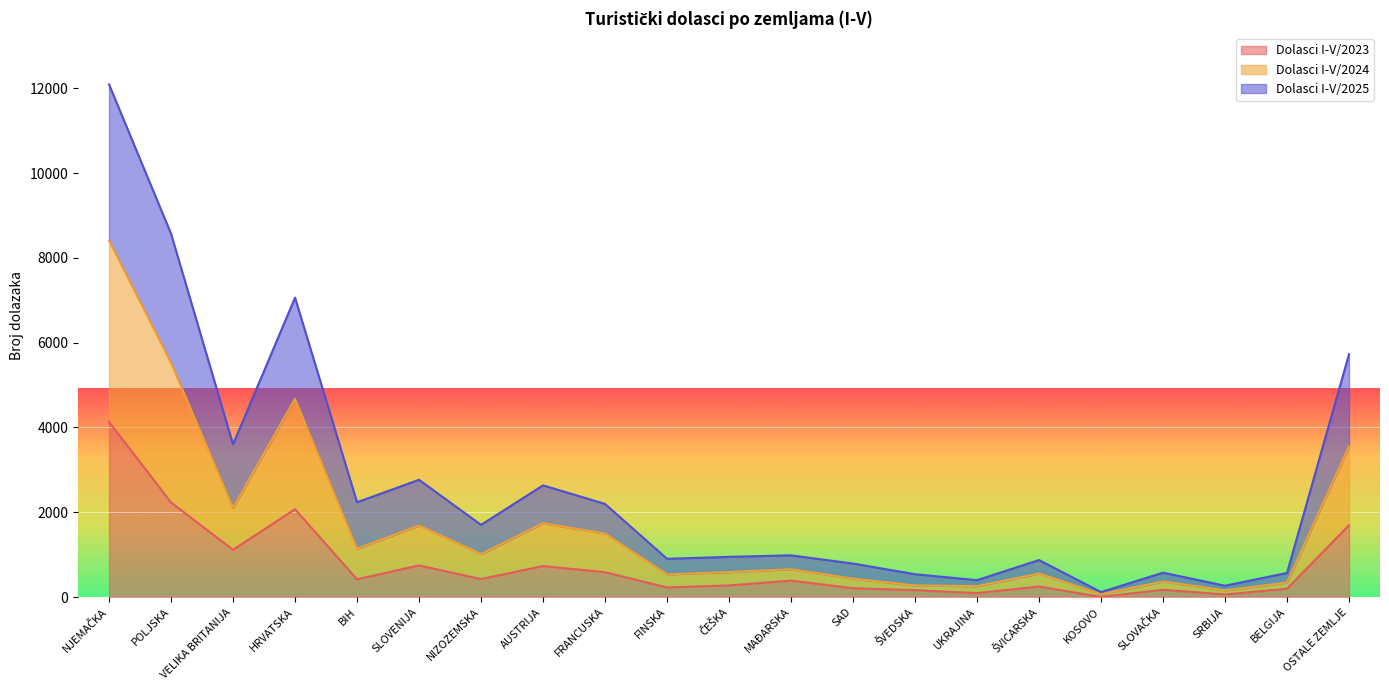

What is the label of the 5th point from the left?

BIH